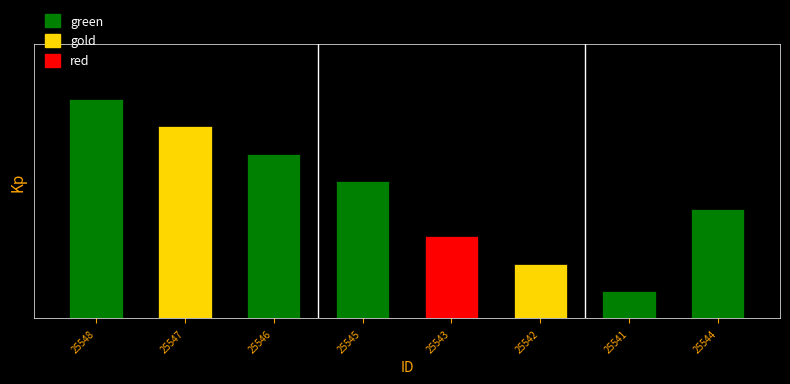

Where is the data nearest to the value 4?

25544